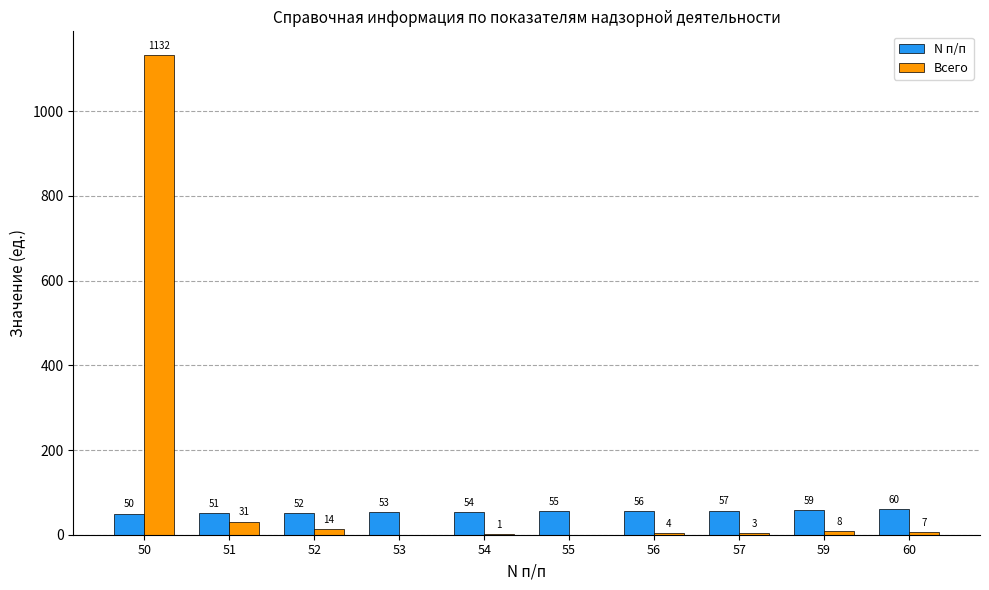

Which series has the largest range (max minus min)?

Всего